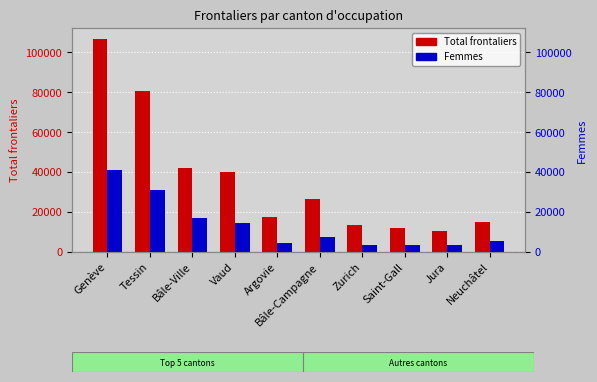

What are all the series names shown in the legend?

Total frontaliers, Femmes